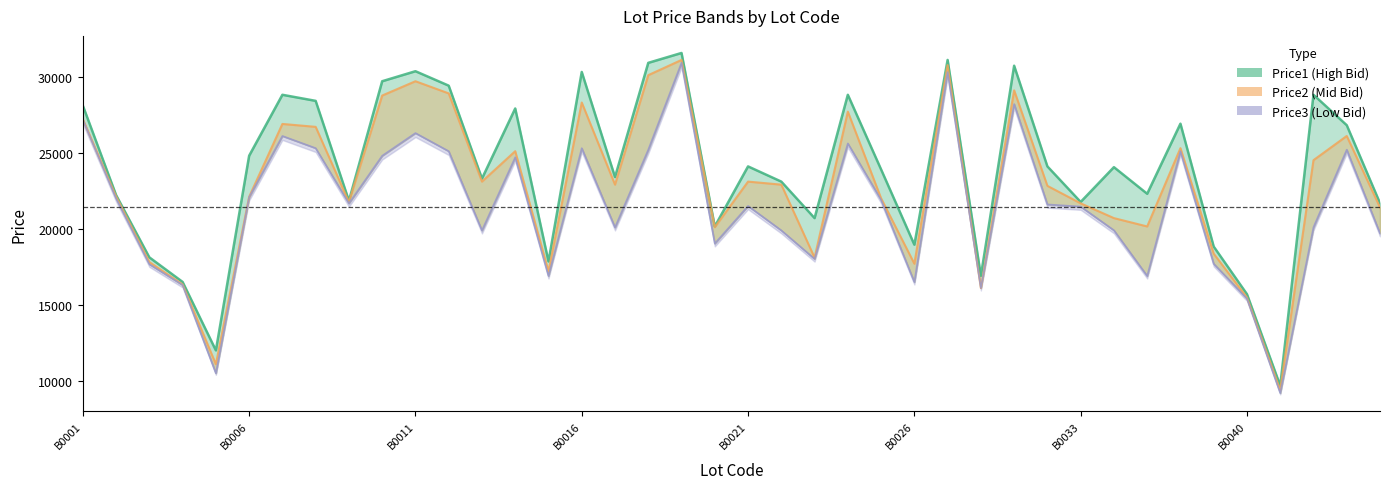

What is the lowest value of the Price2 series?

9399